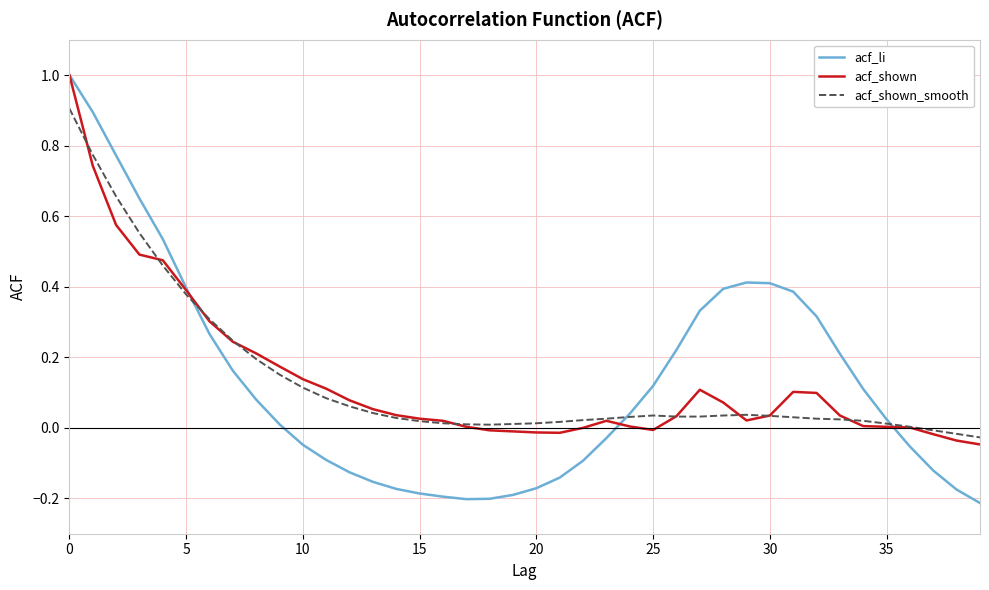

Which series has the largest range (max minus min)?

acf_li